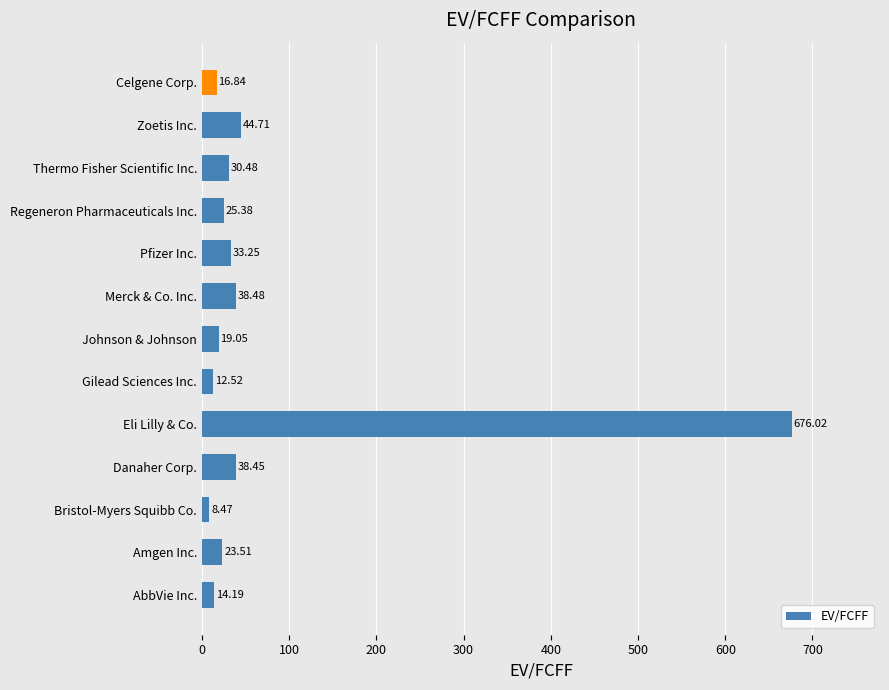

Rank the categories by value from lowest to highest.

Bristol-Myers Squibb Co., Gilead Sciences Inc., AbbVie Inc., Celgene Corp., Johnson & Johnson, Amgen Inc., Regeneron Pharmaceuticals Inc., Thermo Fisher Scientific Inc., Pfizer Inc., Danaher Corp., Merck & Co. Inc., Zoetis Inc., Eli Lilly & Co.